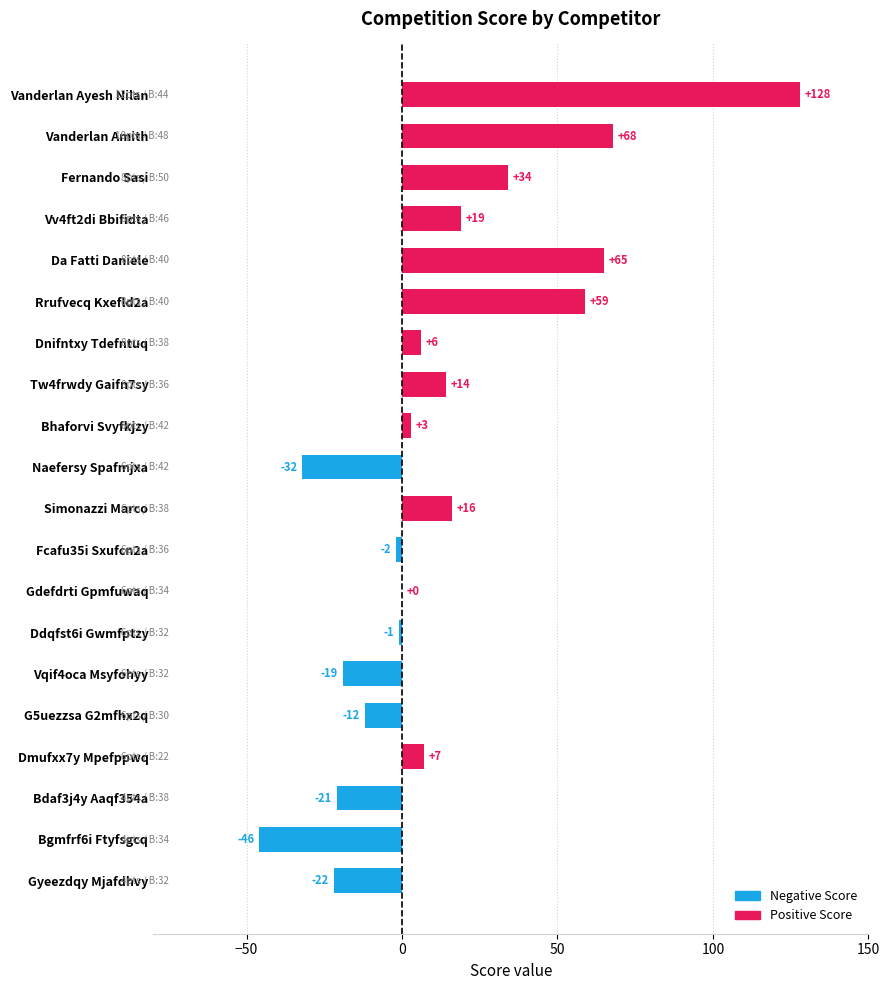

The value at Dnifntxy Tdefntuq is 6. True or false?

True